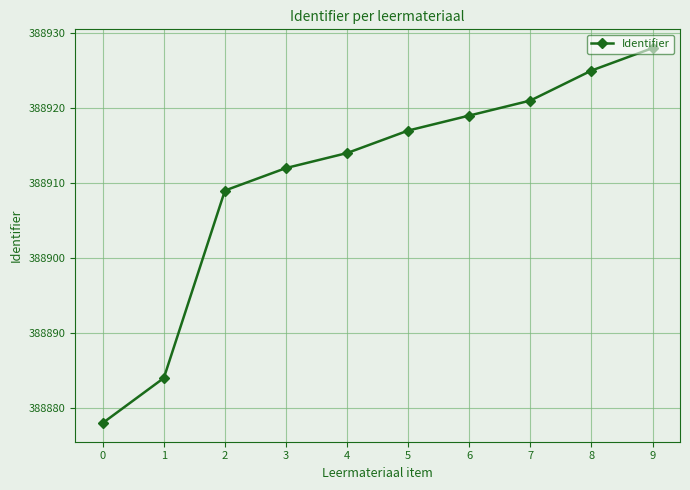

The value at 9 is 83493. True or false?

False